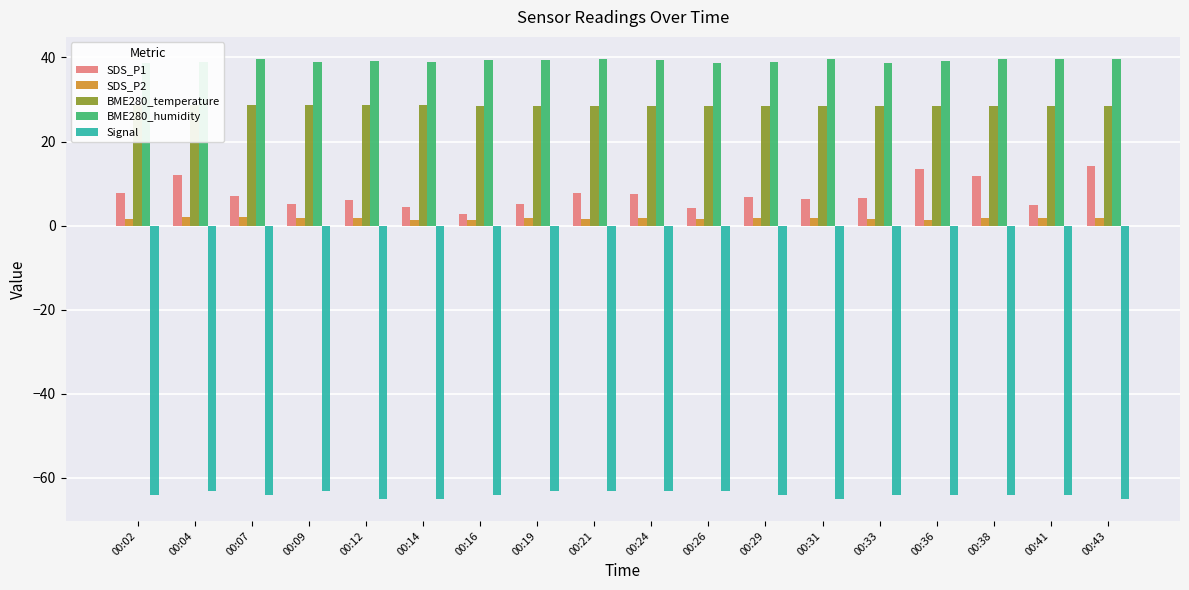

What is the difference between the second highest and second lowest values in the Signal series?

2.0